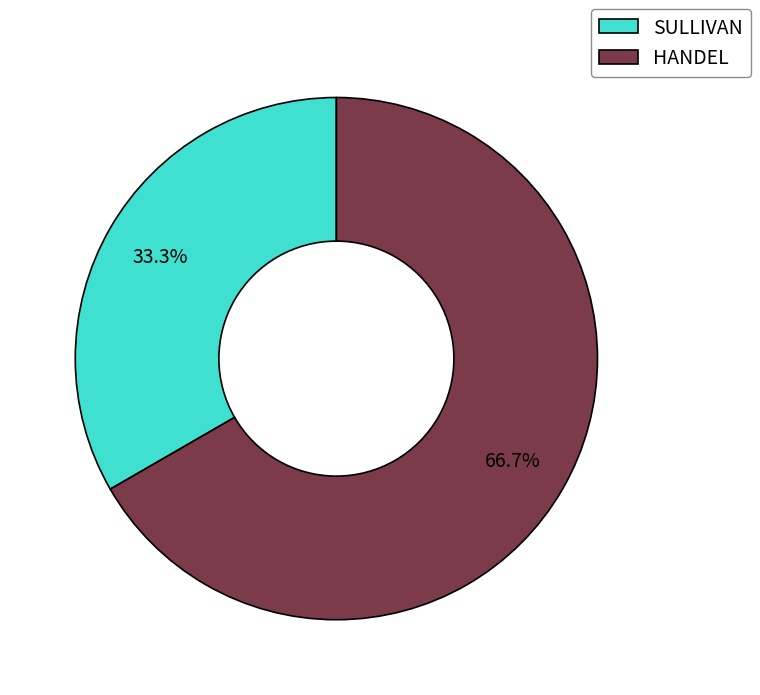

Is there any slice that represents more than half of the pie?

Yes